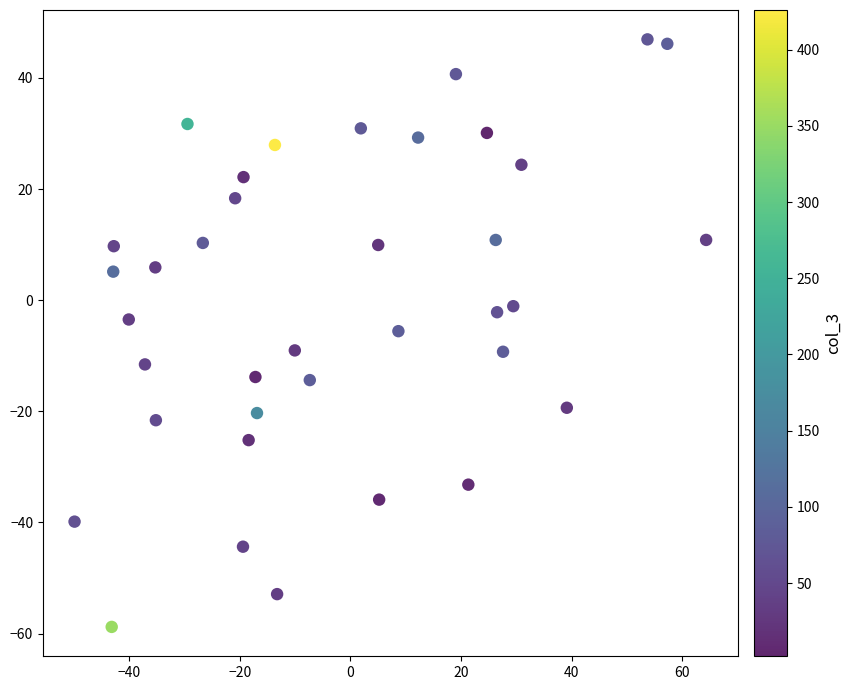

What is the range of Y values (max minus min)?

105.7